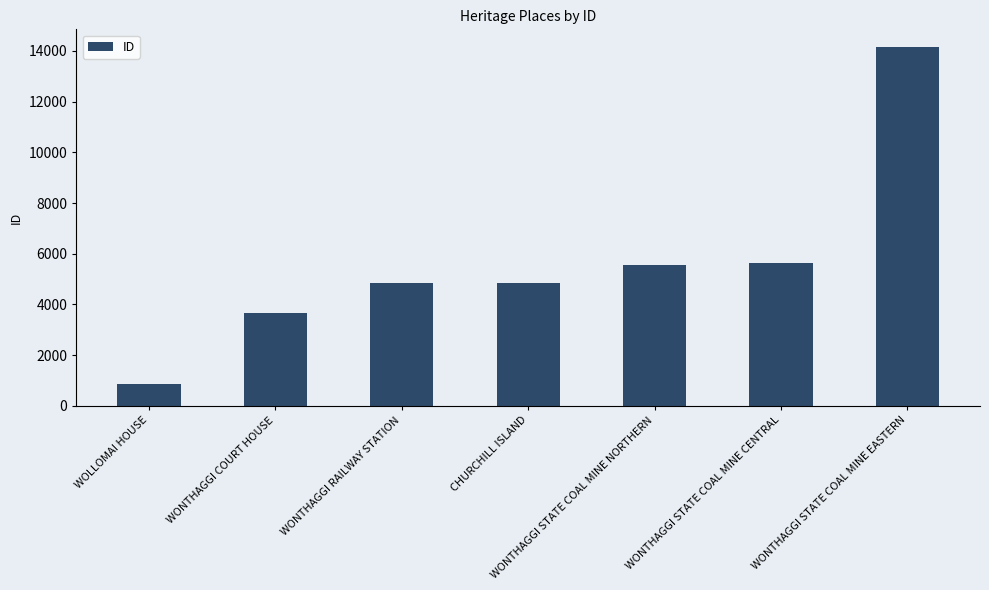

What is the smallest value displayed?

874